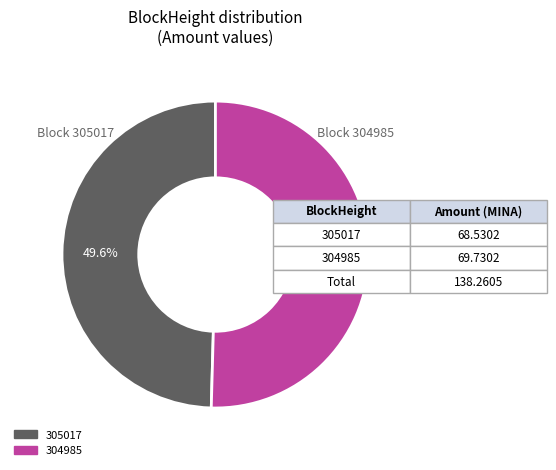

Combined, do 304985 and 305017 account for over 50%?

Yes